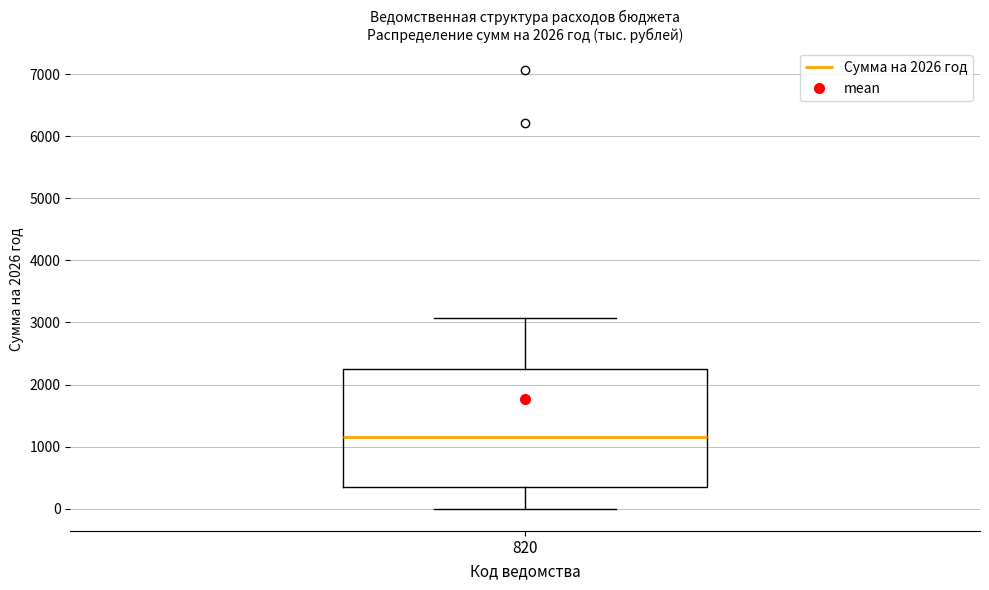

Read this box plot against the y-axis: the position of the median line, the range covered by the box, and the ends of both whiskers. The values are not printed on the chart, so give them approximately, as read against the axis.

median 1200, box 300 to 2300, whiskers 0 to 3100